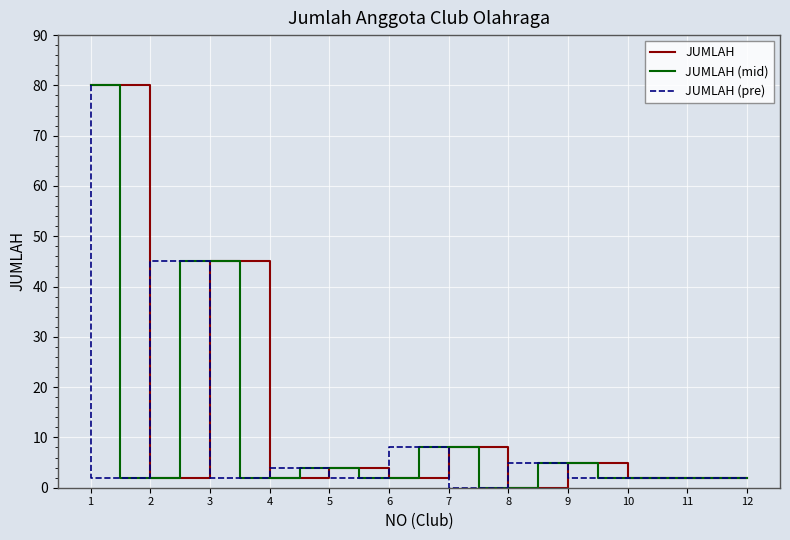

Does the chart display data point markers on the line(s)?

No